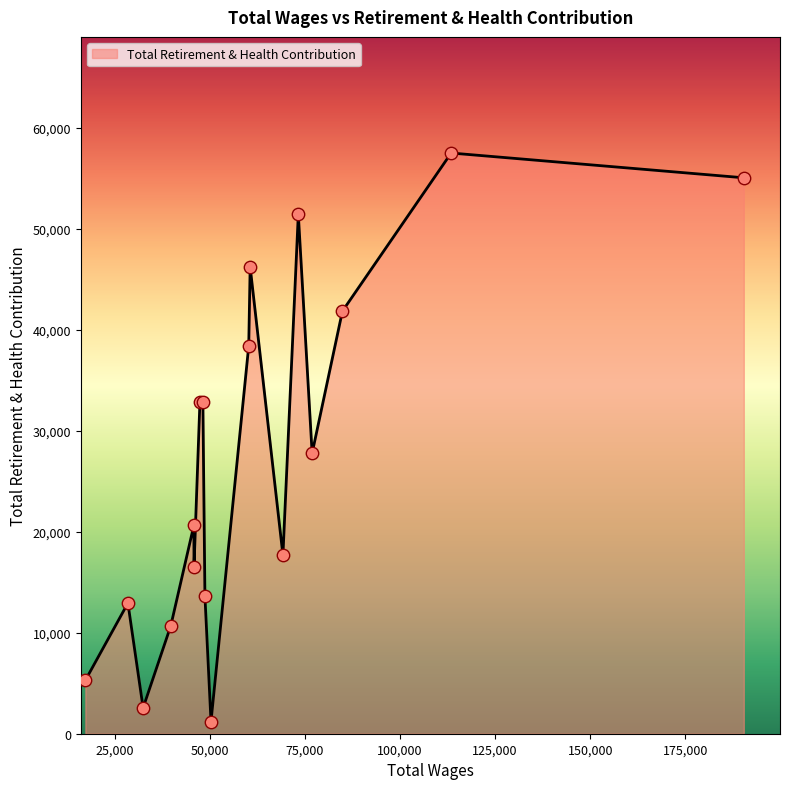

What is the greatest value displayed?

57496